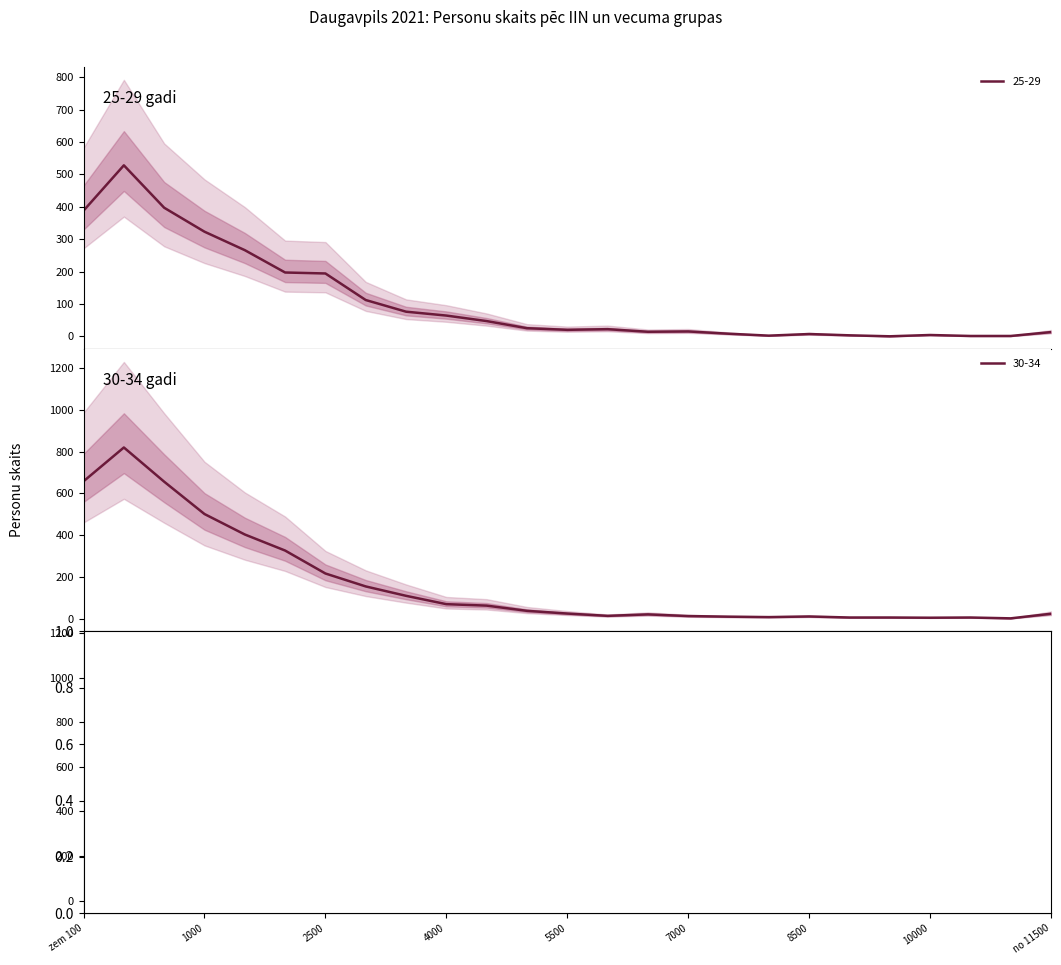

Is the value of 25-29 at 5500 greater than the value of 40-44 at 10?

Yes